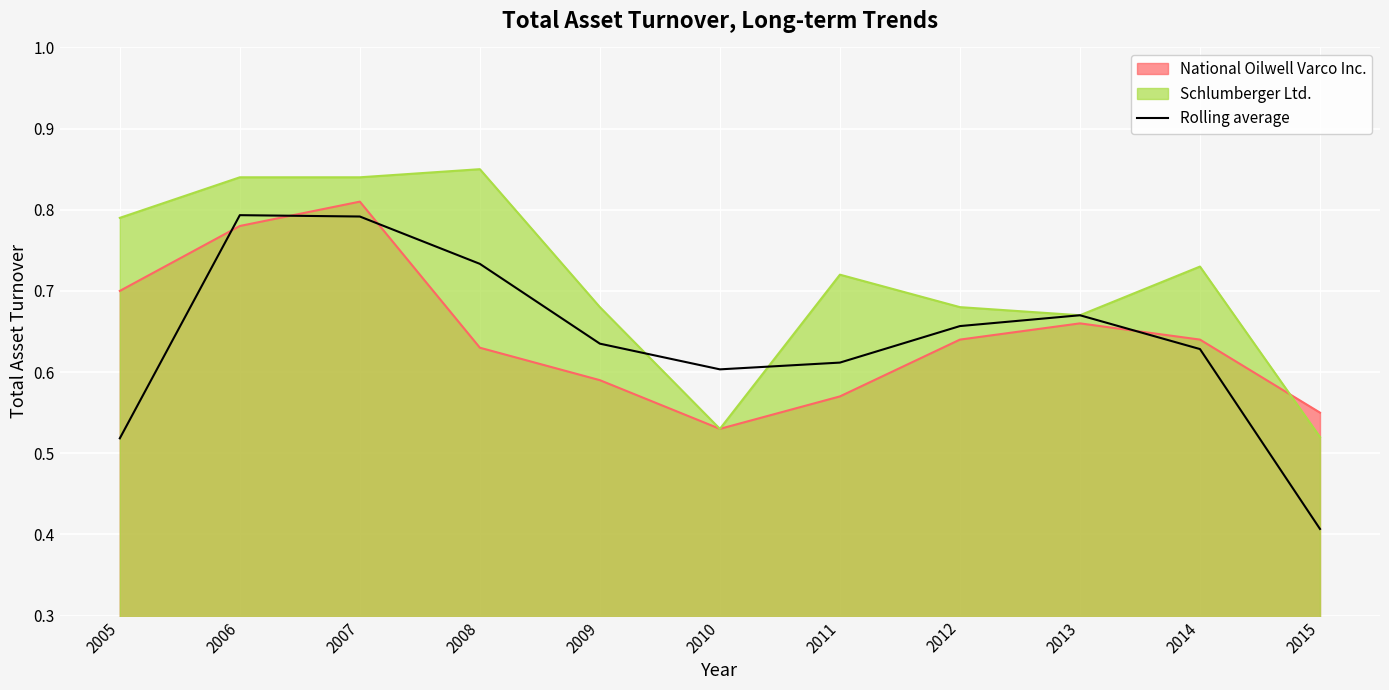

What is the average value?

0.6